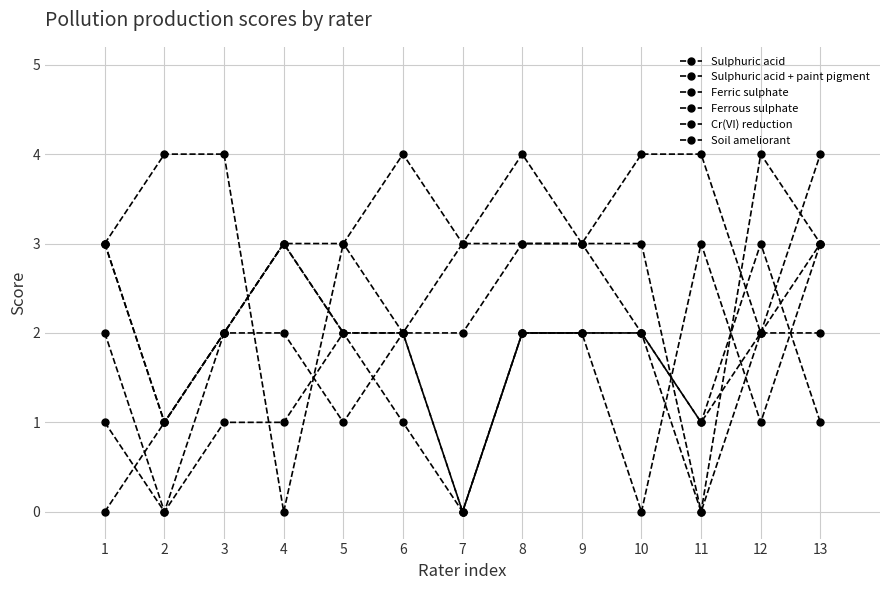

Does the chart display data point markers on the line(s)?

Yes